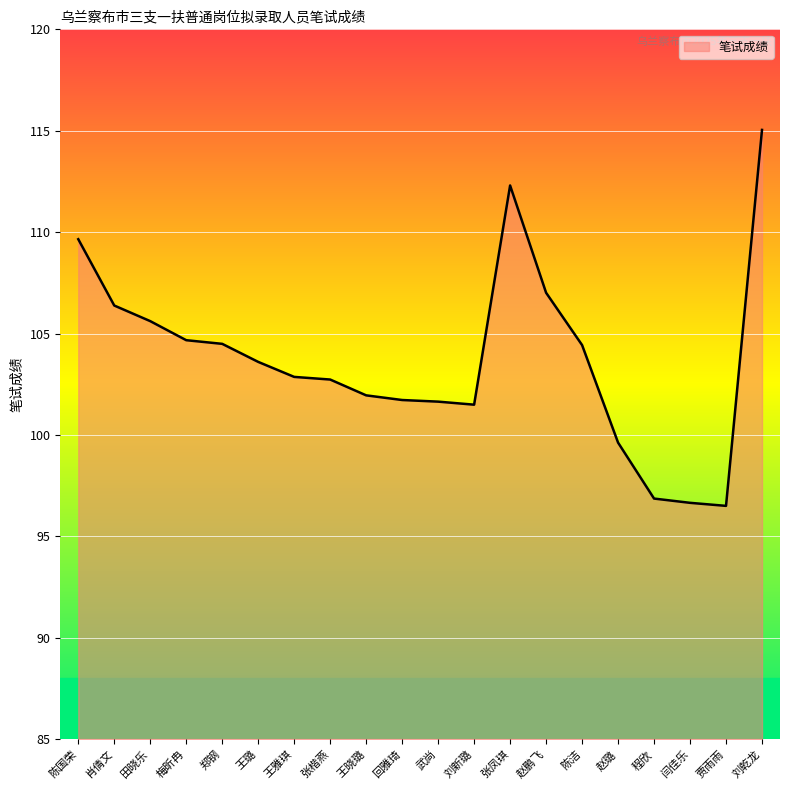

What is the change in value from 回雅琦 to 闫佳乐?

-5.1